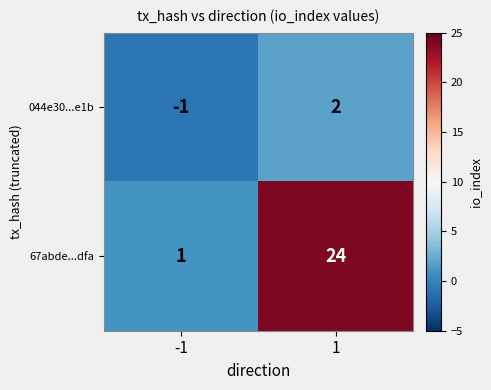

What is the difference between the highest and lowest values at -1?

2